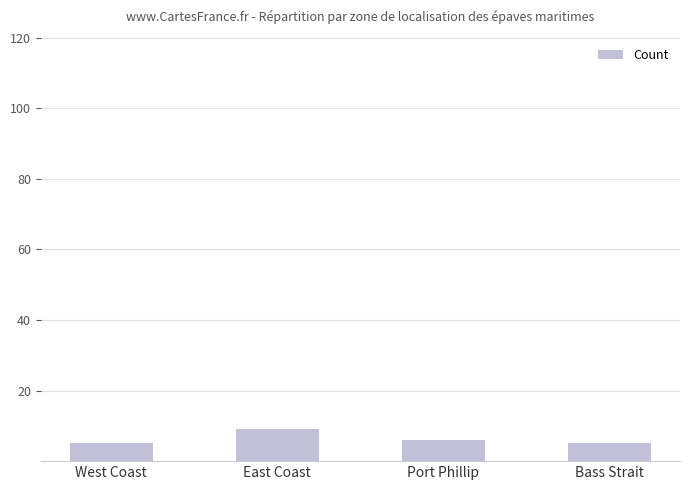

Between Bass Strait and Port Phillip, which is larger?

Port Phillip